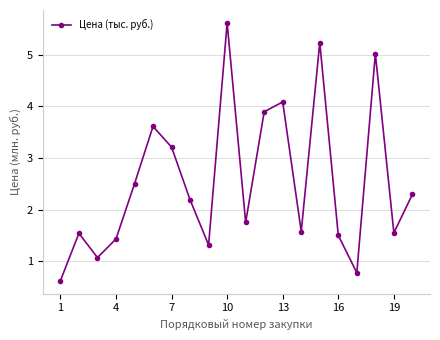

What is the value of the 20th point from the left?

2.3